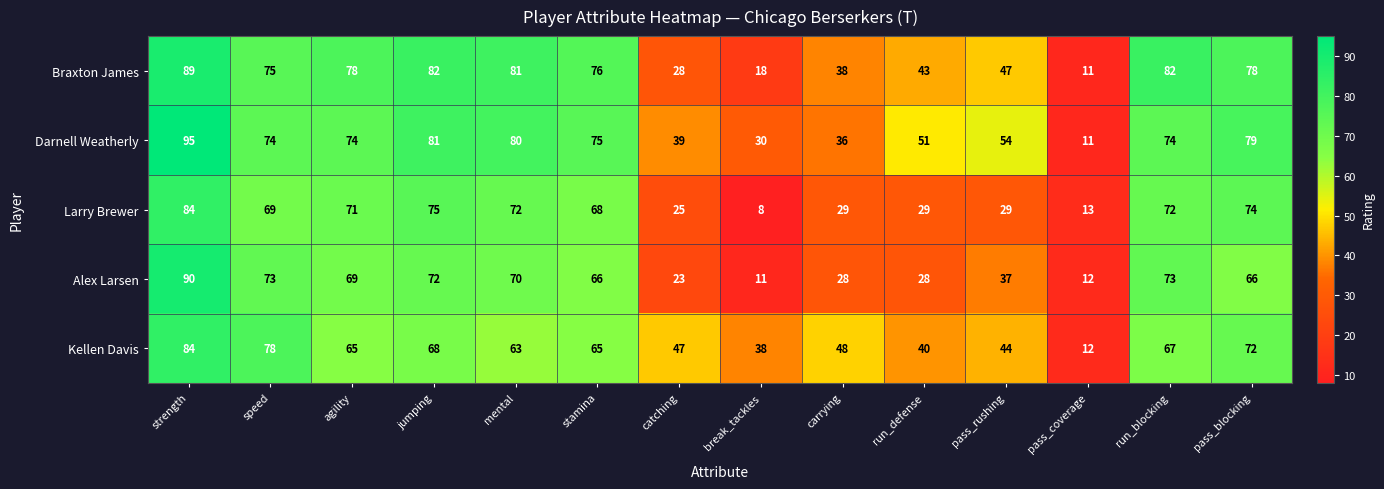

The Kellen Davis series shows 63 at mental. True or false?

True